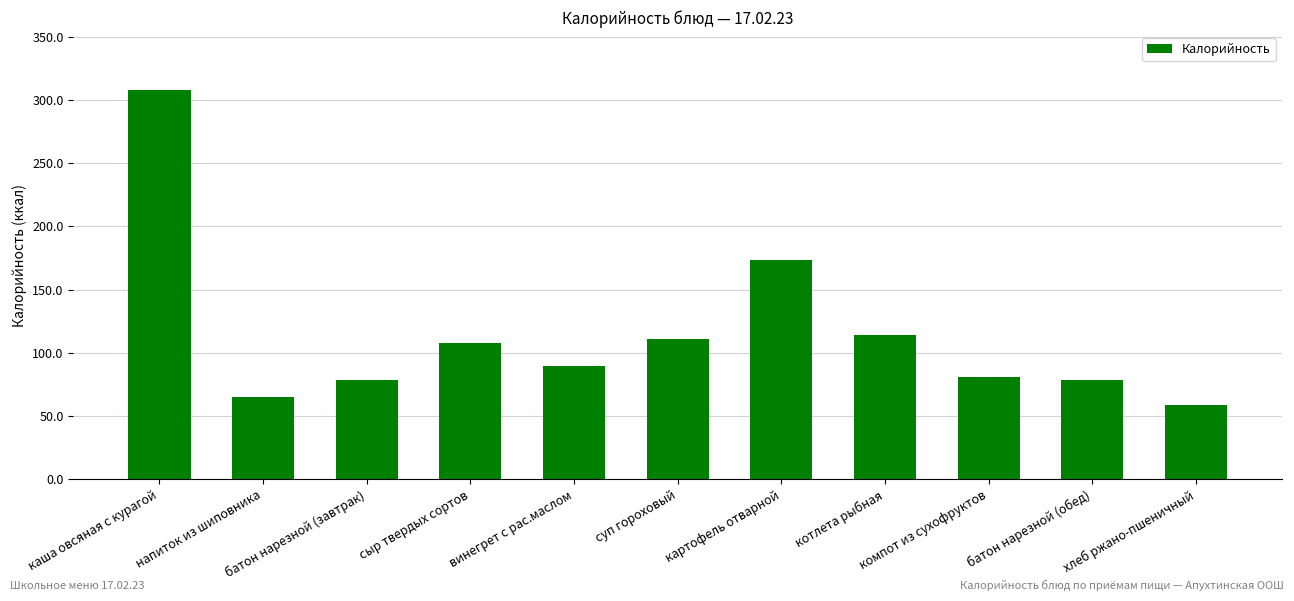

What is the change in value from суп гороховый to картофель отварной?

+62.8